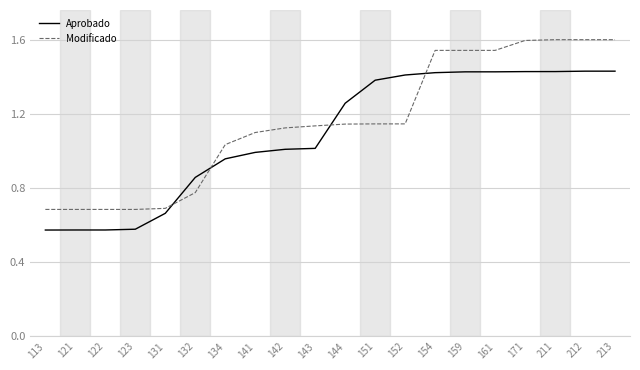

Rank the series by their maximum value, from highest to lowest.

Modificado, Aprobado